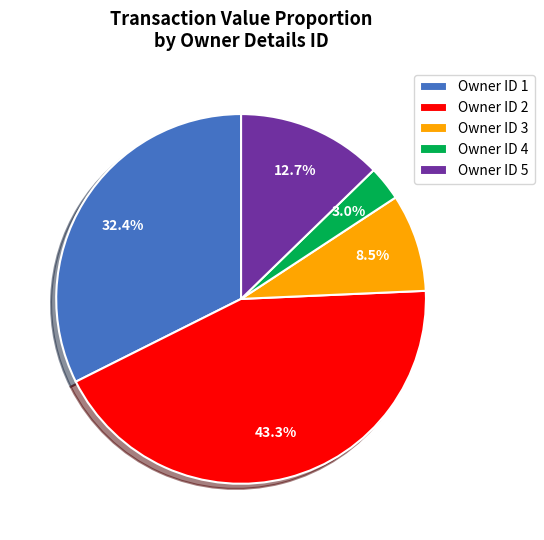

How many slices are in this pie chart?

5